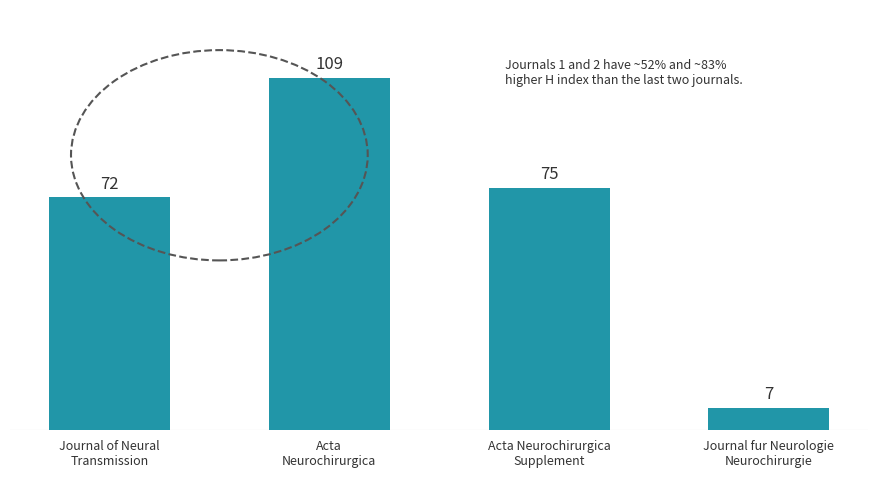

Which category has the highest value across all series?

Acta
Neurochirurgica